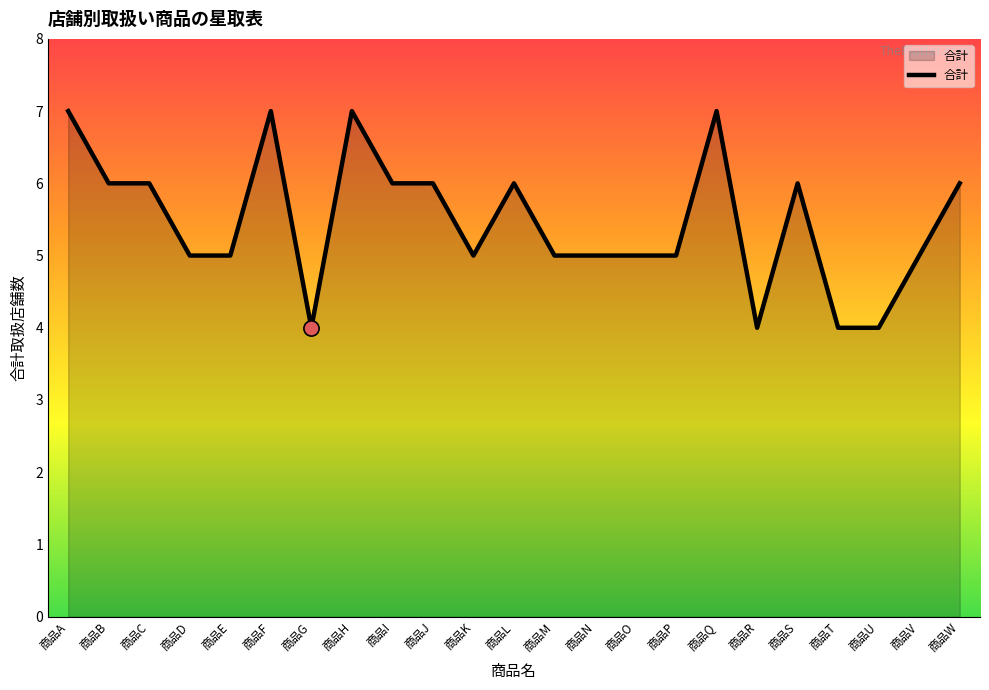

What is the change in value from 商品O to 商品U?

-1